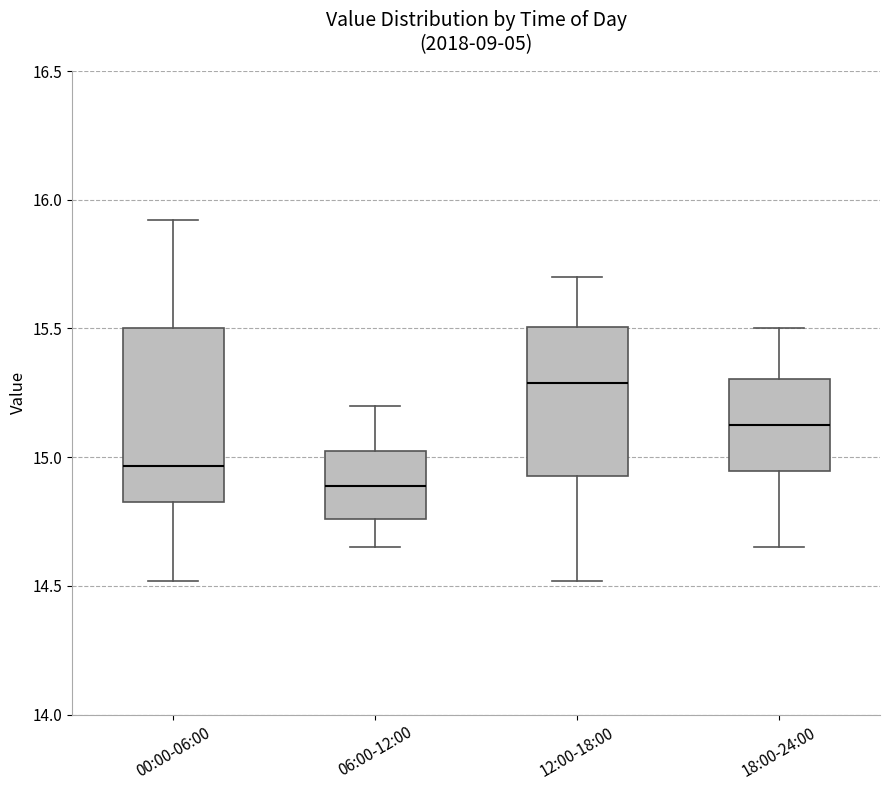

Which box's median line is the highest?

12:00-18:00